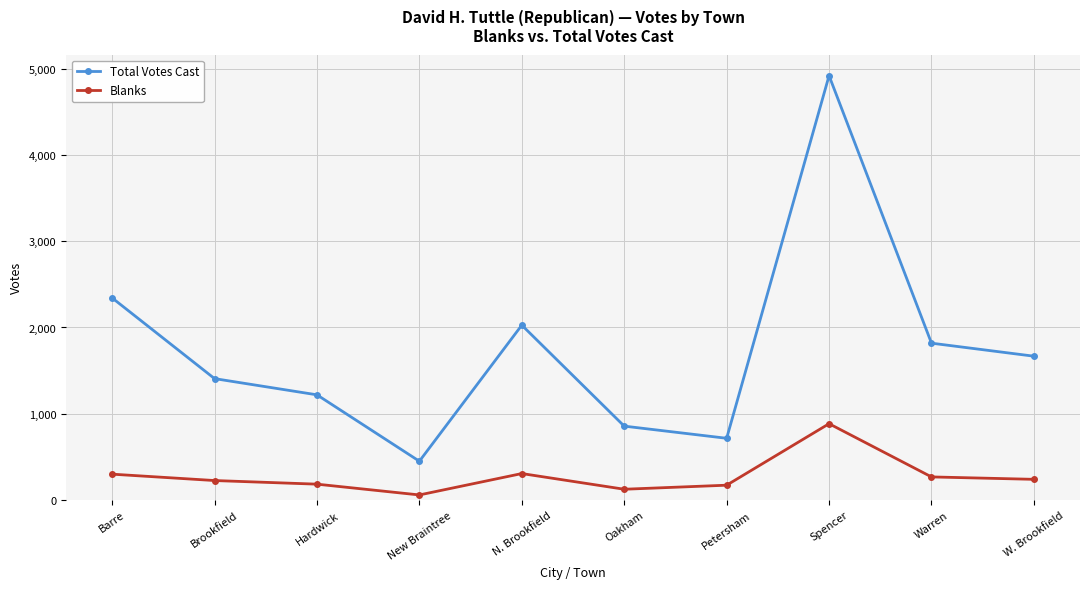

List the labels in order of Total Votes Cast value, smallest first.

New Braintree, Petersham, Oakham, Hardwick, Brookfield, W. Brookfield, Warren, N. Brookfield, Barre, Spencer